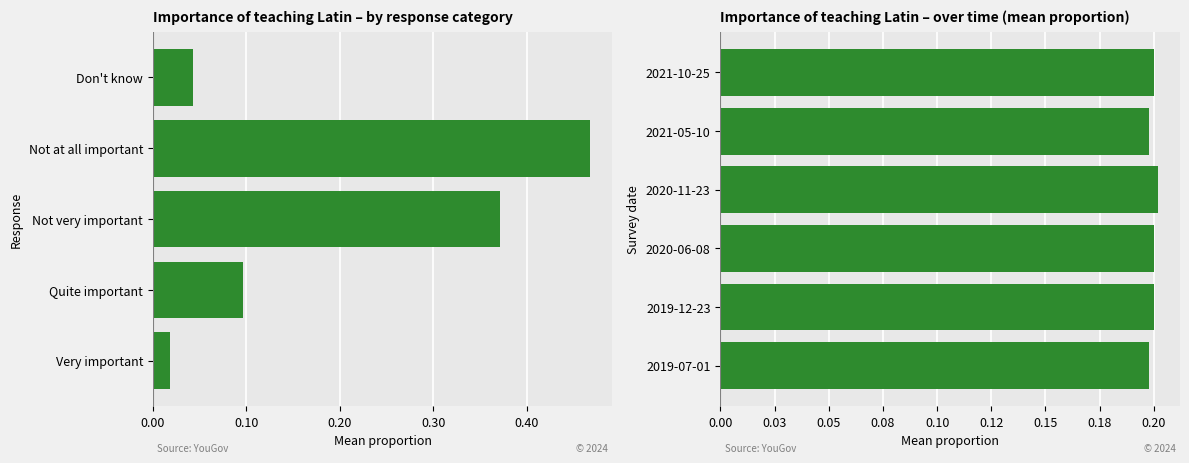

What is the average value?

0.2